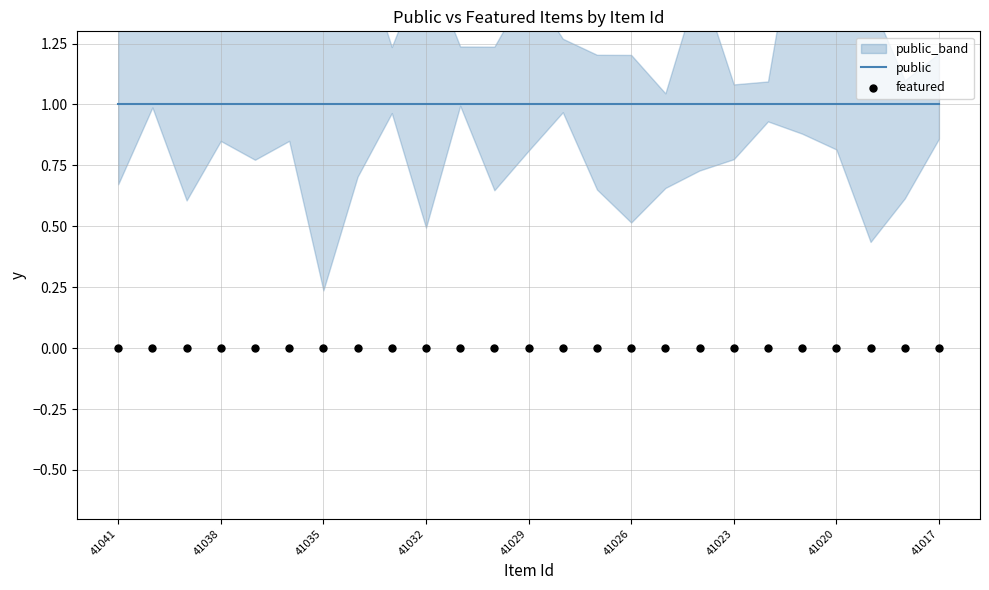

Which series reaches the minimum Y coordinate?

featured